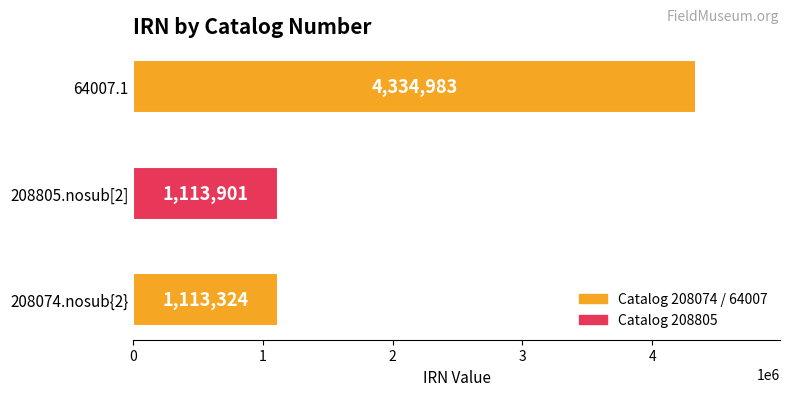

What is the maximum value shown in the chart?

4334983